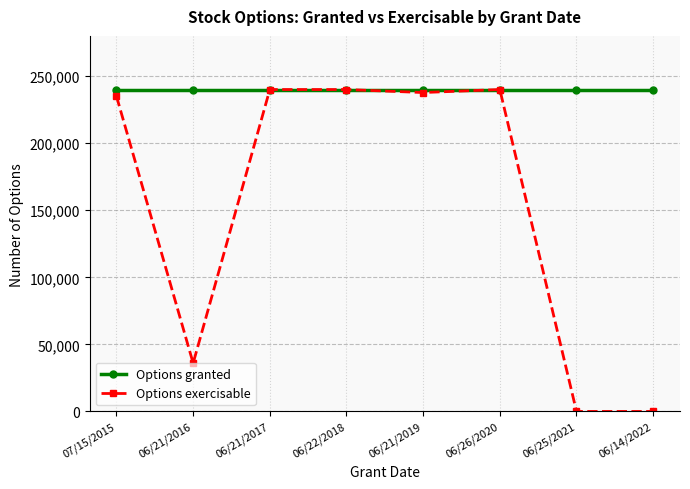

What is the average value of the Options granted series?

240000